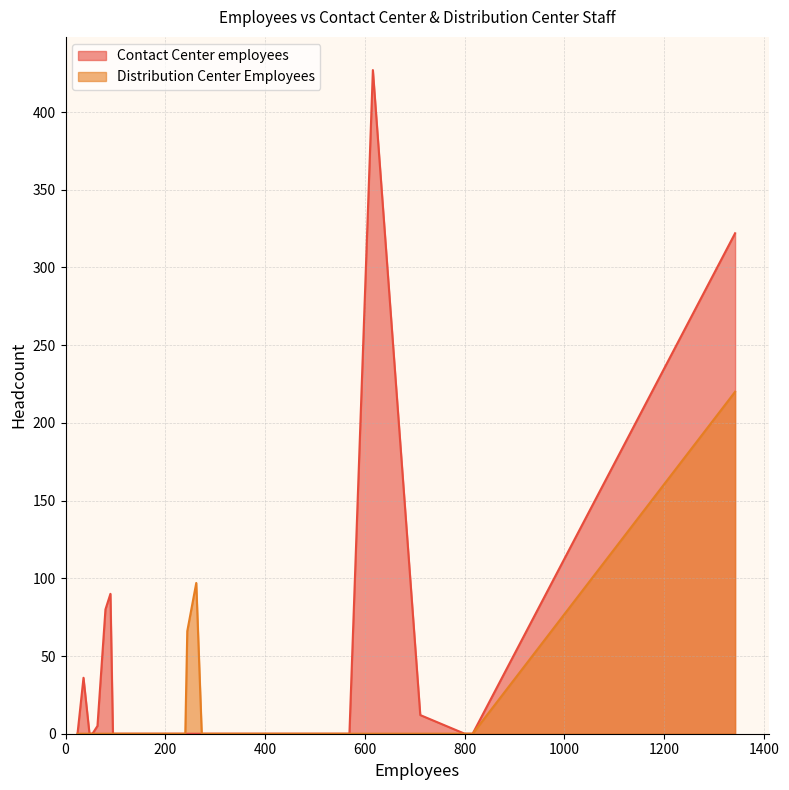

Rank the categories by Contact Center employees value from lowest to highest.

109, 400, 330, 125, 95, 174, 51, 501, 569, 262, 103, 354, 24, 273, 48, 540, 200, 425, 103, 150, 53, 800, 52, 161, 240, 100, 95, 131, 200, 244, 113, 816, 54, 64, 711, 36, 80, 90, 1342, 616